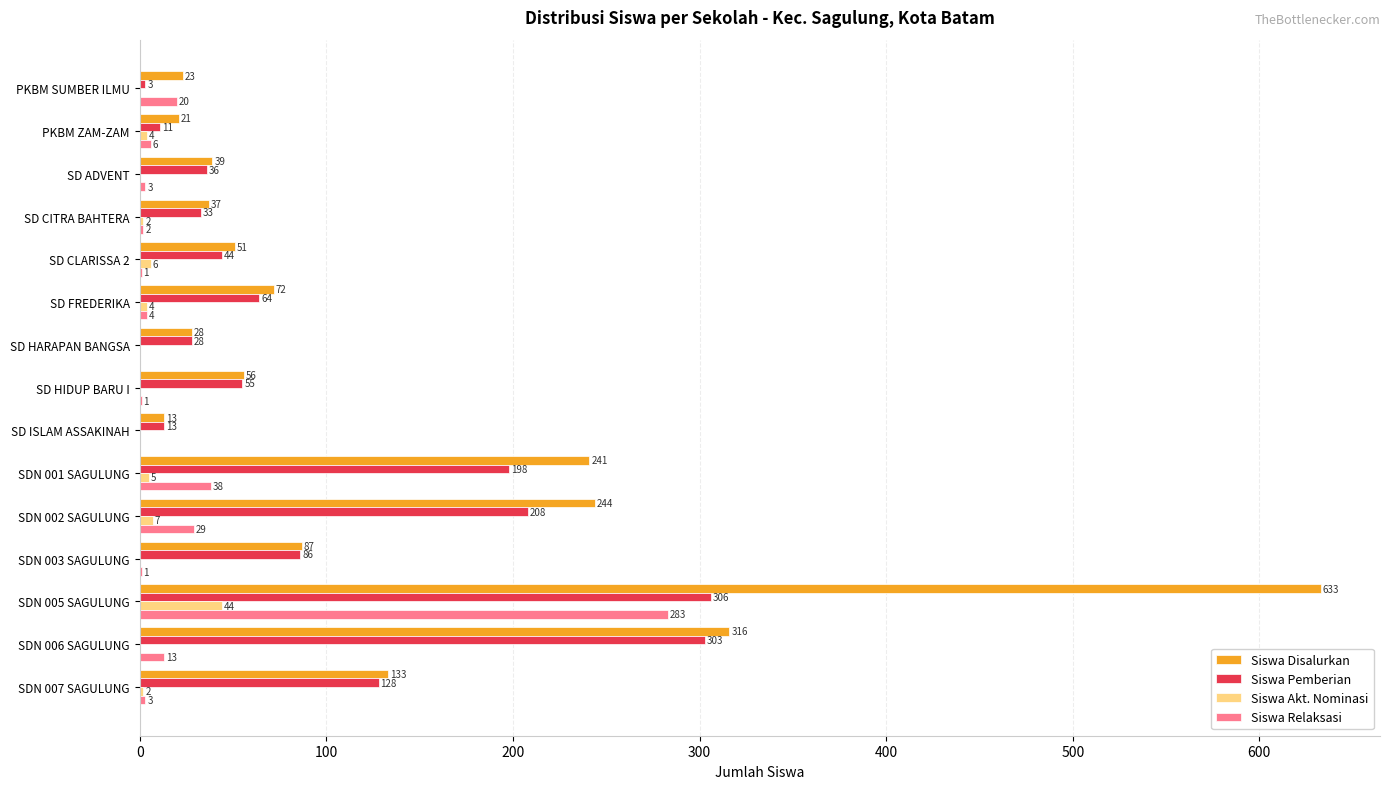

At which category does the chart reach its peak across all series?

SDN 005 SAGULUNG